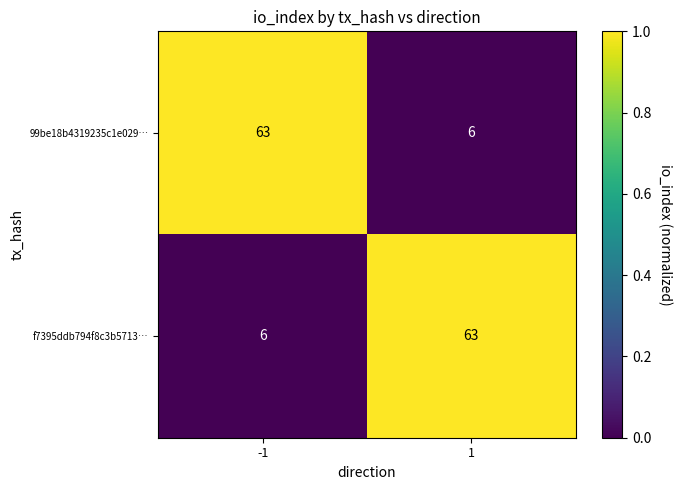

What is the total value across all series at 1?

69